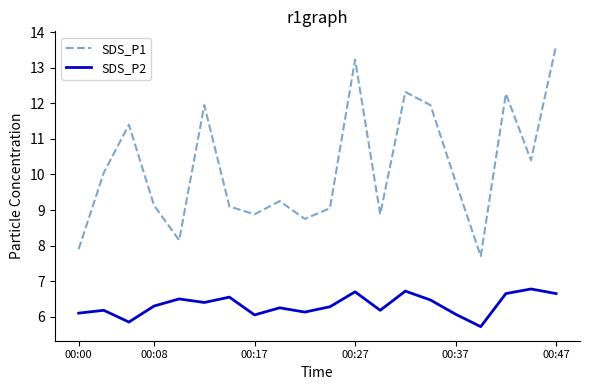

What are all the series names shown in the legend?

SDS_P1, SDS_P2